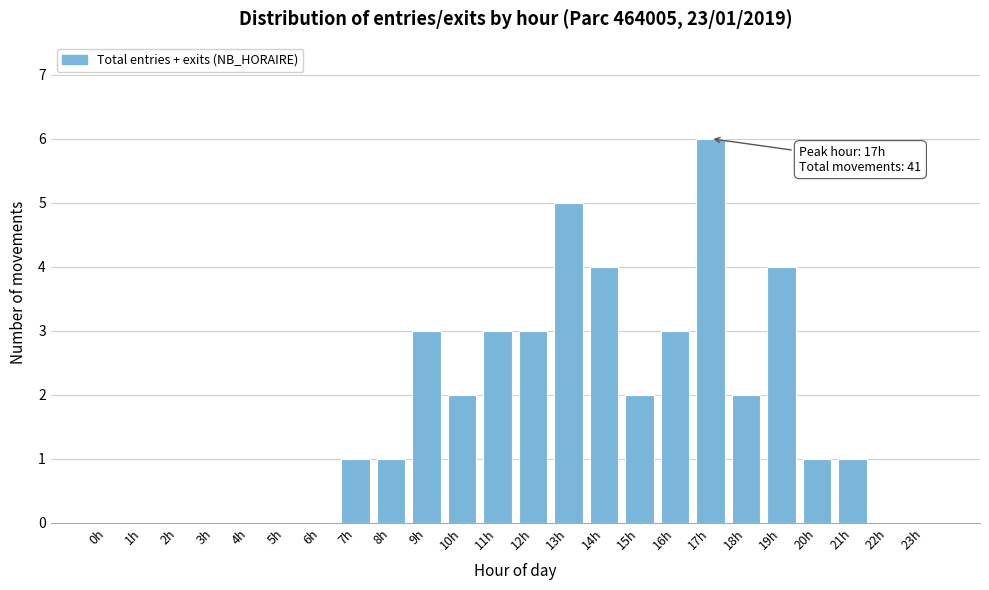

Reading left to right, list all the values displayed in this chart.

0h=0	1h=0	2h=0	3h=0	4h=0	5h=0	6h=0	7h=1	8h=1	9h=3	10h=2	11h=3	12h=3	13h=5	14h=4	15h=2	16h=3	17h=6	18h=2	19h=4	20h=1	21h=1	22h=0	23h=0